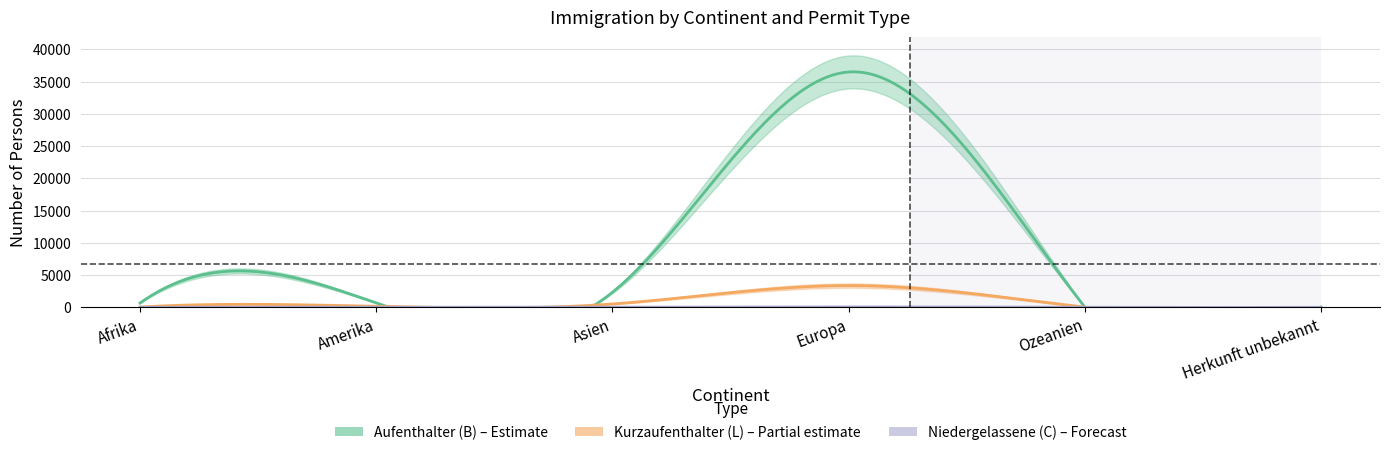

List the series in order of their peak value, highest first.

Total (Aufenthalter B), Total (Kurzaufenthalter L), Total (Niedergelassene C)